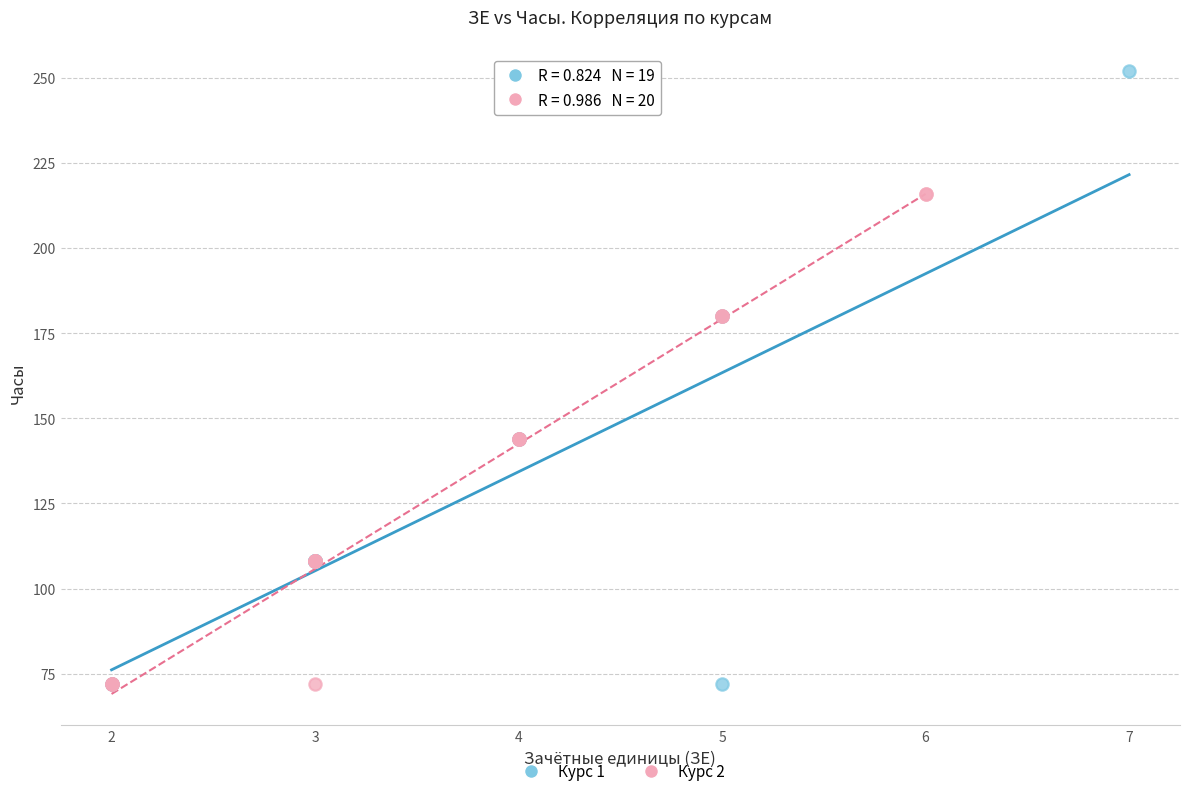

Which series has the largest Y range (max minus min)?

Курс 1